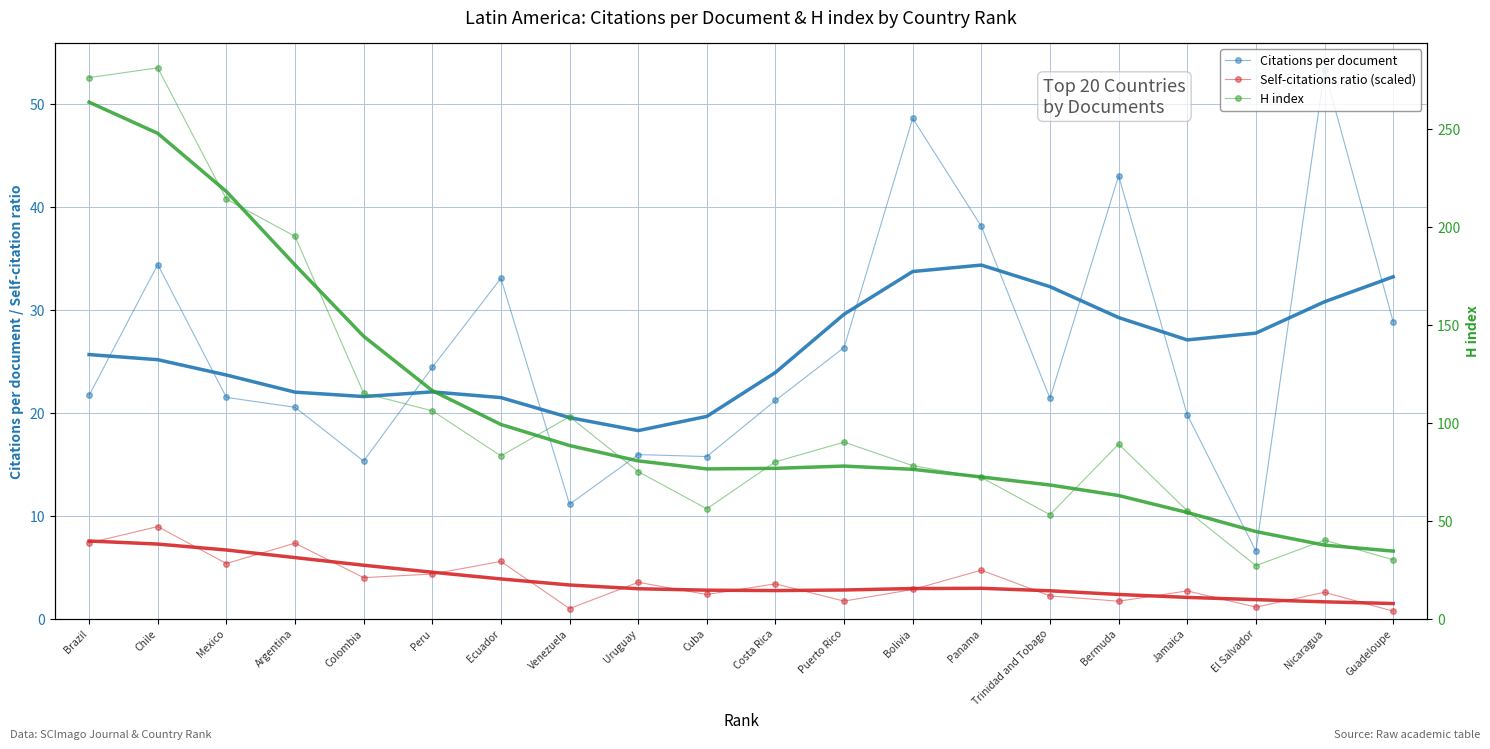

What is the label of the 15th point from the right?

Peru